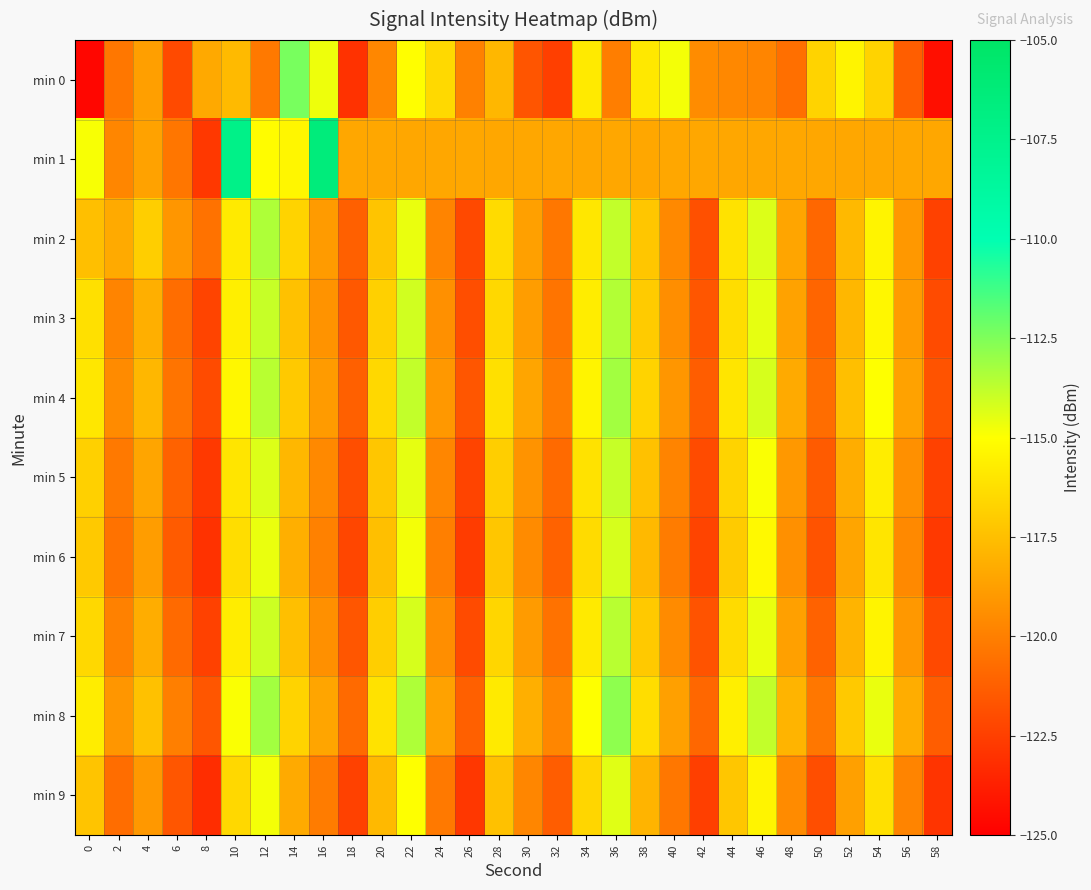

What is the smallest value displayed?

-124.7